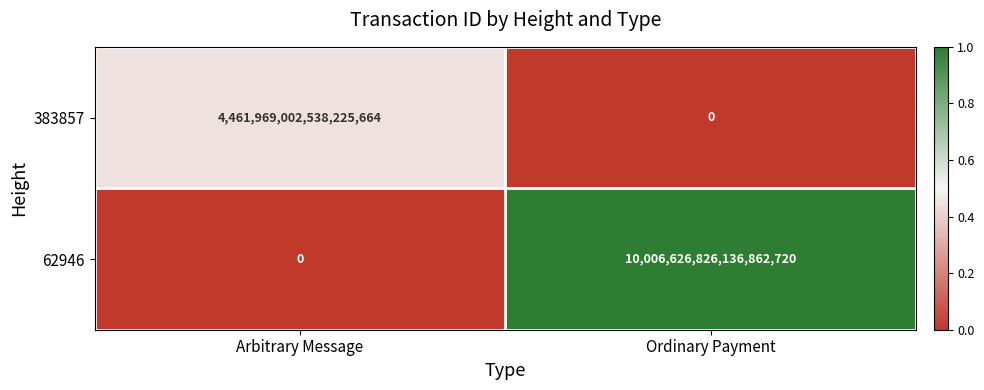

Rank the series by their average value, from lowest to highest.

383857, 62946